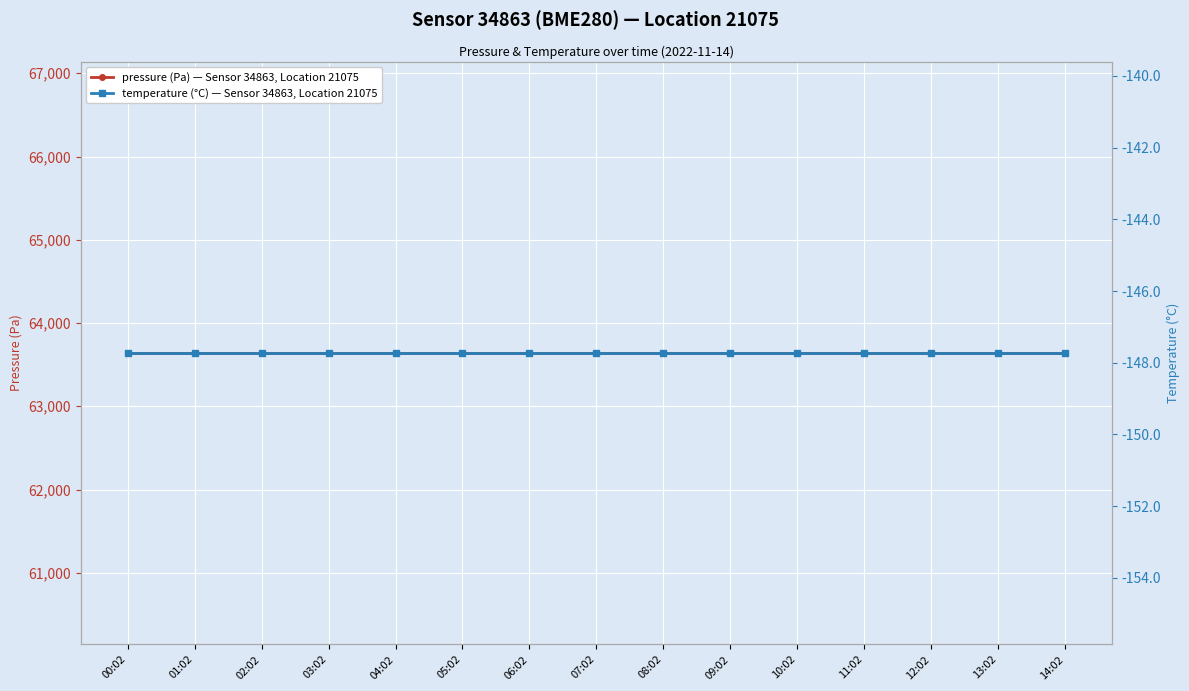

What is the sum of the temperature (°C) — Sensor 34863, Location 21075 values at 10:02 and 09:02?

-295.5